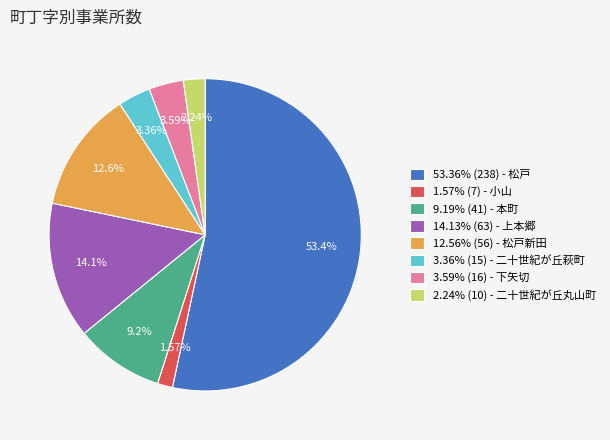

To the nearest percent, what is the difference between the largest and smallest slice percentages?

52%